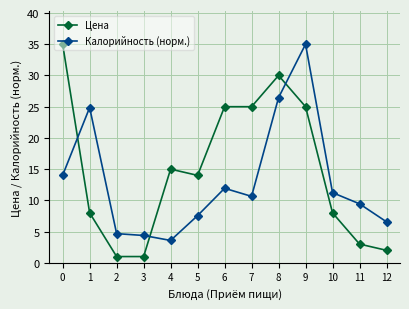

What is the maximum value shown in the chart?

35.0